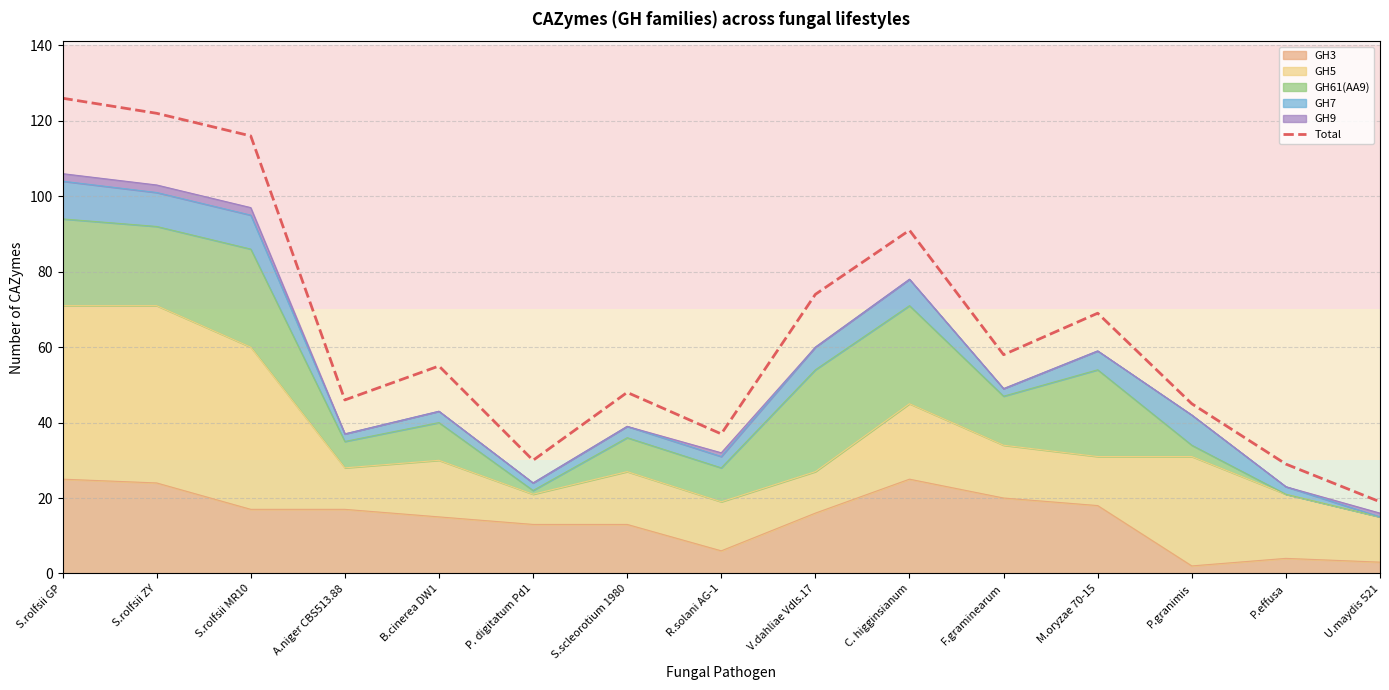

List the labels in order of value, smallest first.

U.maydis 521, P.effusa, P. digitatum Pd1, R.solani AG-1, P.granimis, A.niger CBS513.88, S.scleorotium 1980, B.cinerea DW1, F.graminearum, M.oryzae 70-15, V.dahliae Vdls.17, C. higginsianum, S.rolfsii MR10, S.rolfsii ZY, S.rolfsii GP